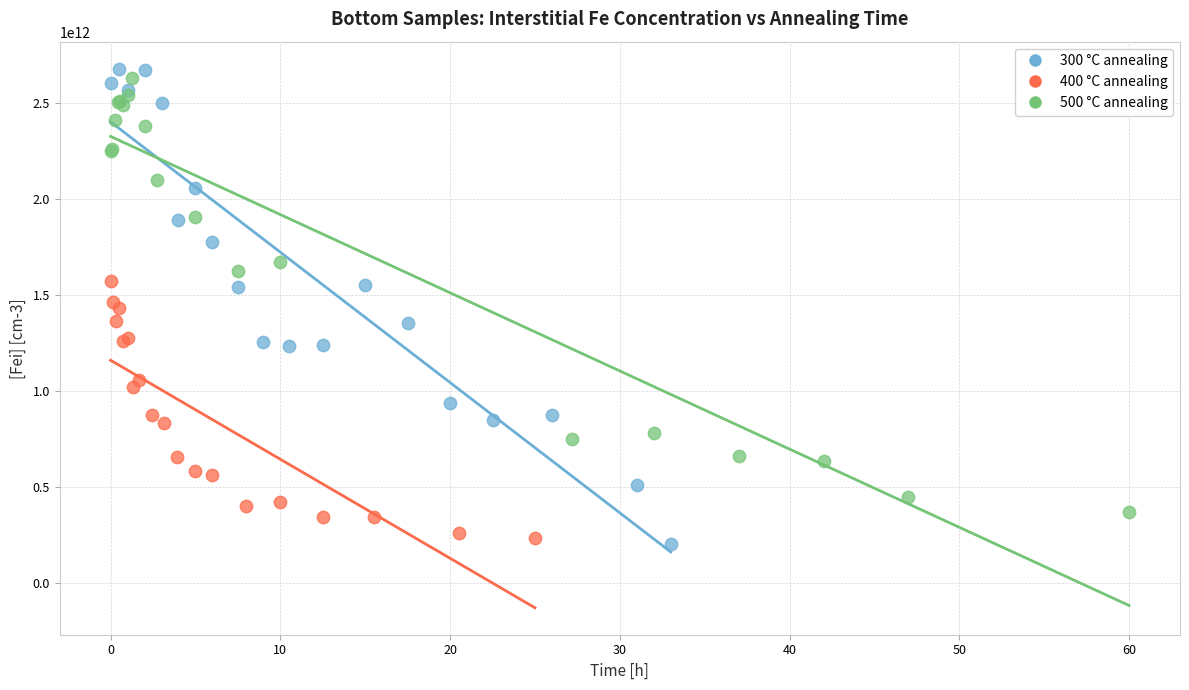

Which series has the largest Y range (max minus min)?

300 °C annealing